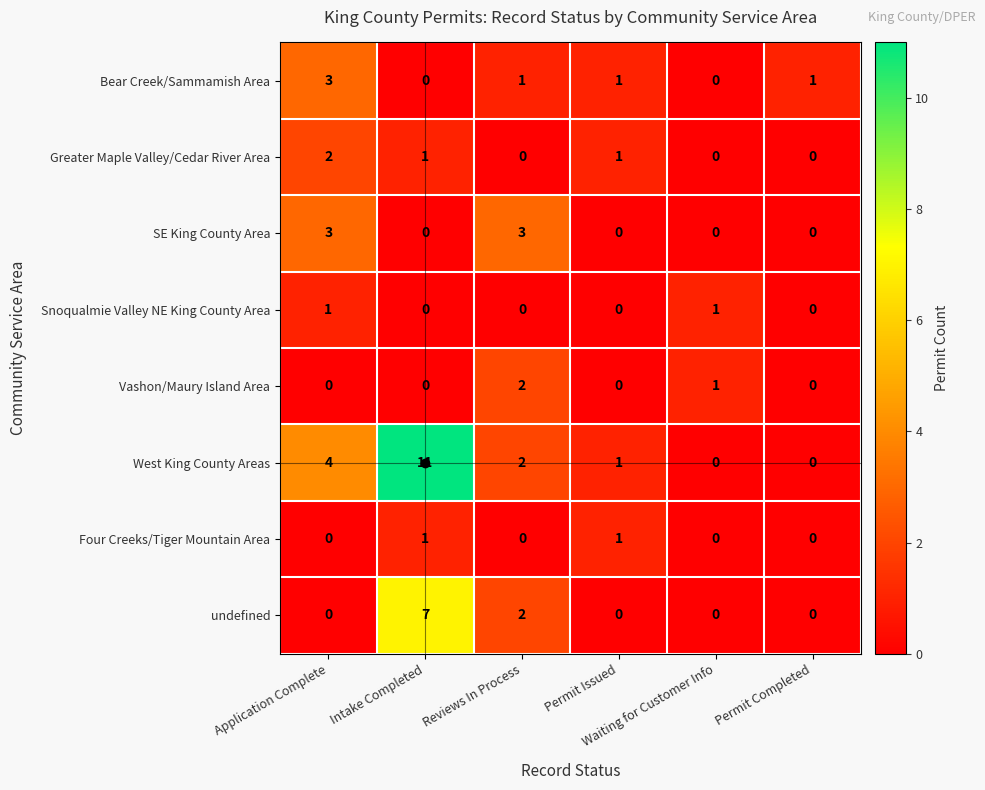

What is the greatest value displayed?

11